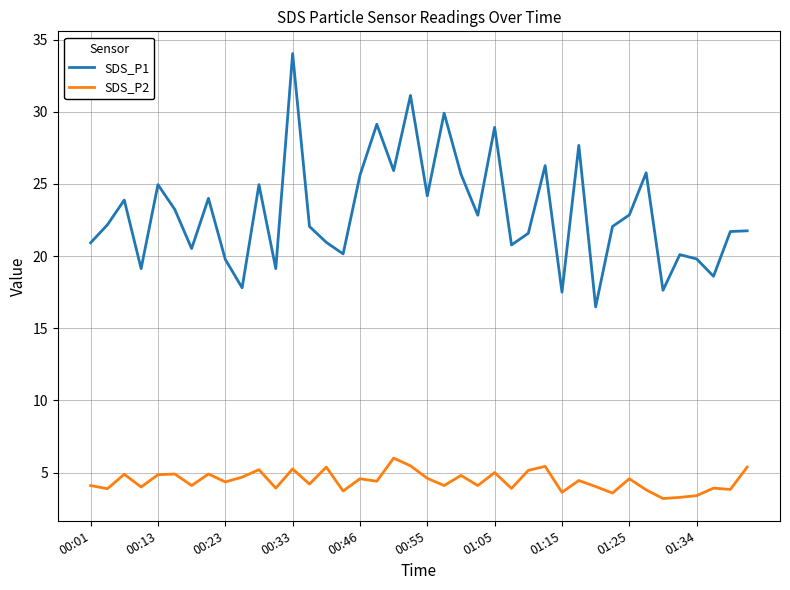

Which series has the largest range (max minus min)?

SDS_P1